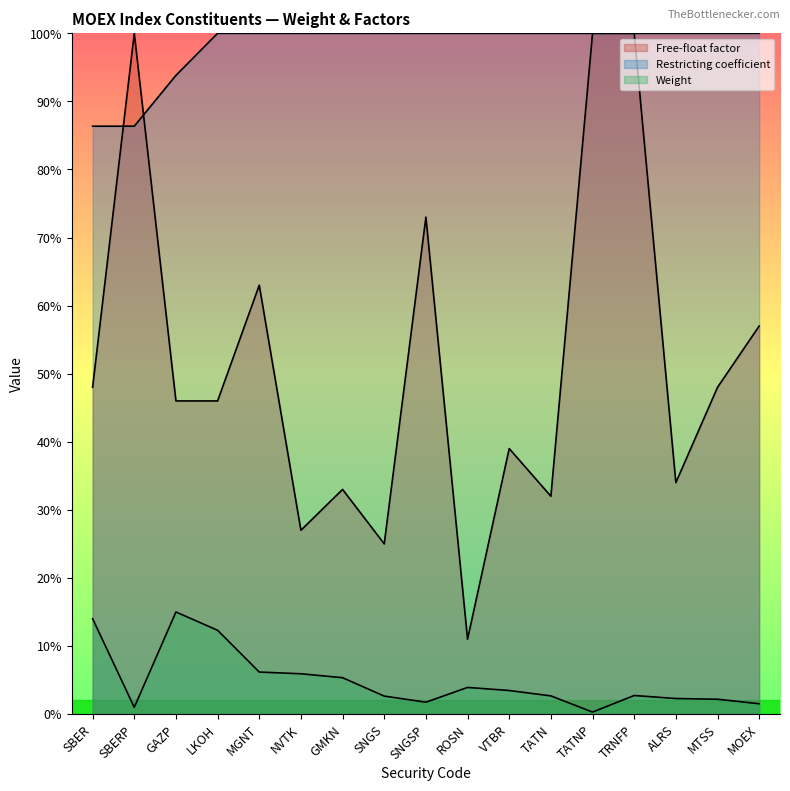

What is the sum of the Free-float factor values at TRNFP and TATN?

1.3